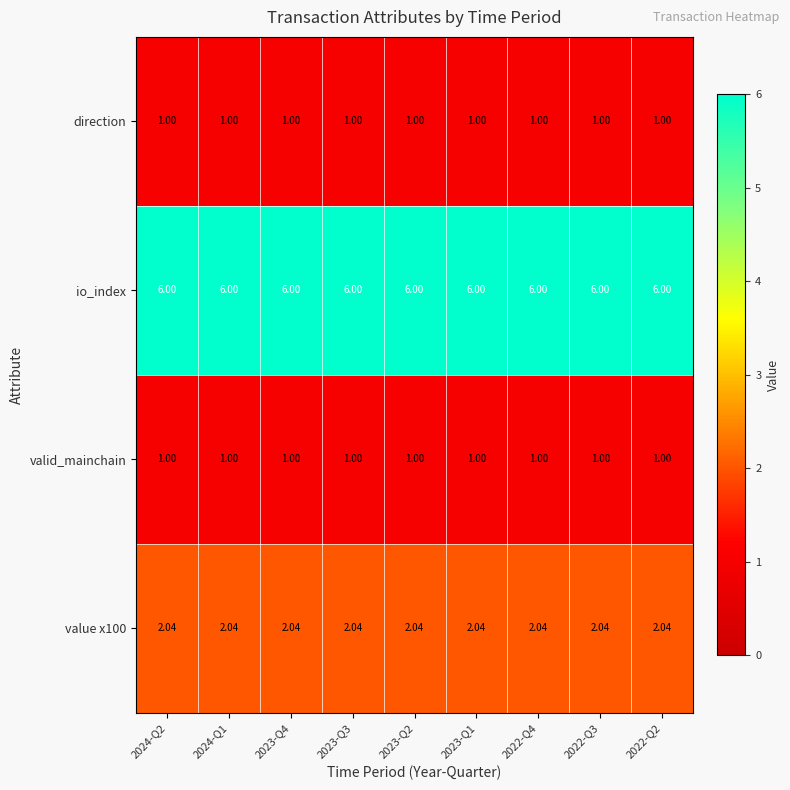

Which series has the largest total across all categories?

io_index